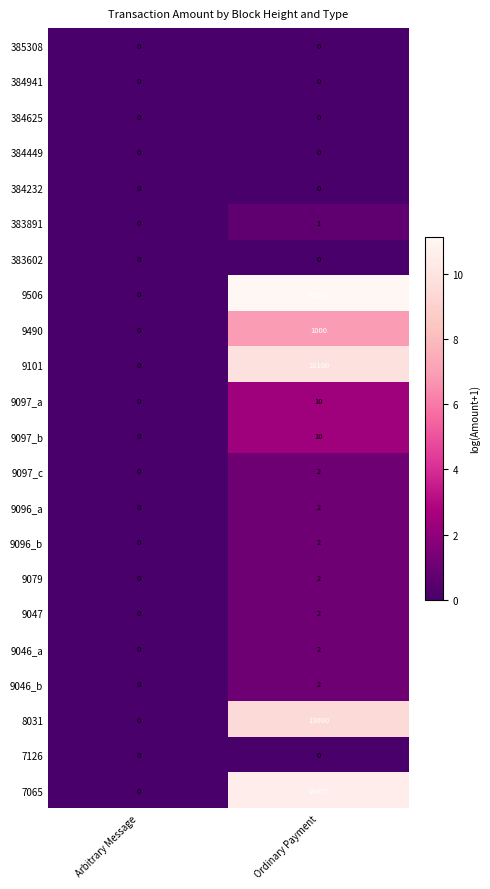

The value of 9101 at Ordinary Payment is 11972. True or false?

False